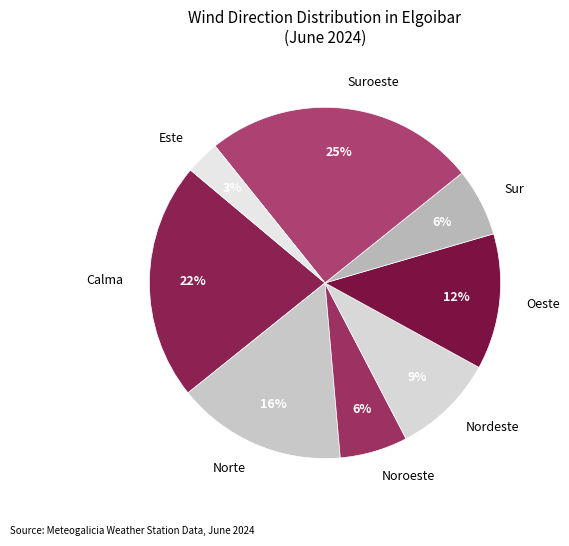

To the nearest percent, what portion does Calma represent?

22%